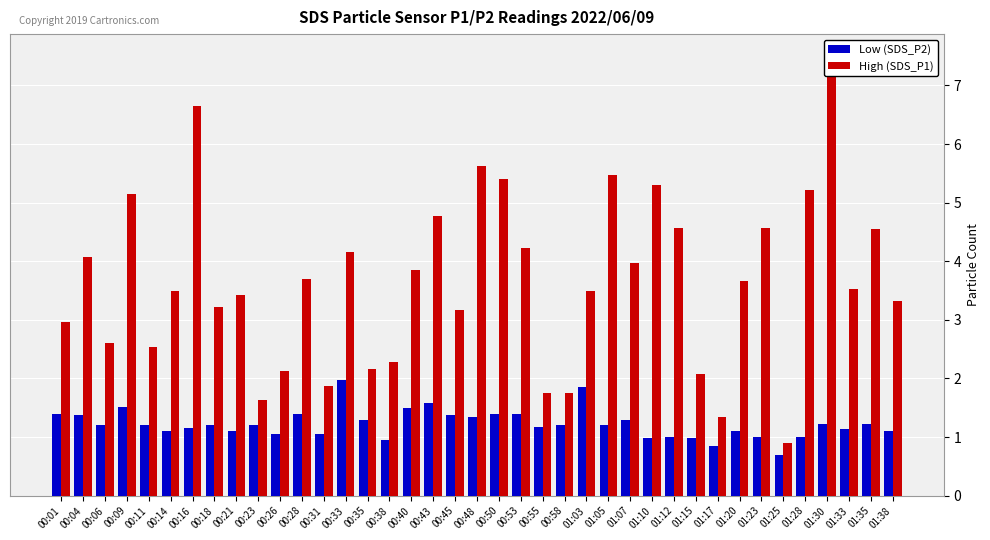

At which category does the chart reach its minimum across all series?

01:25